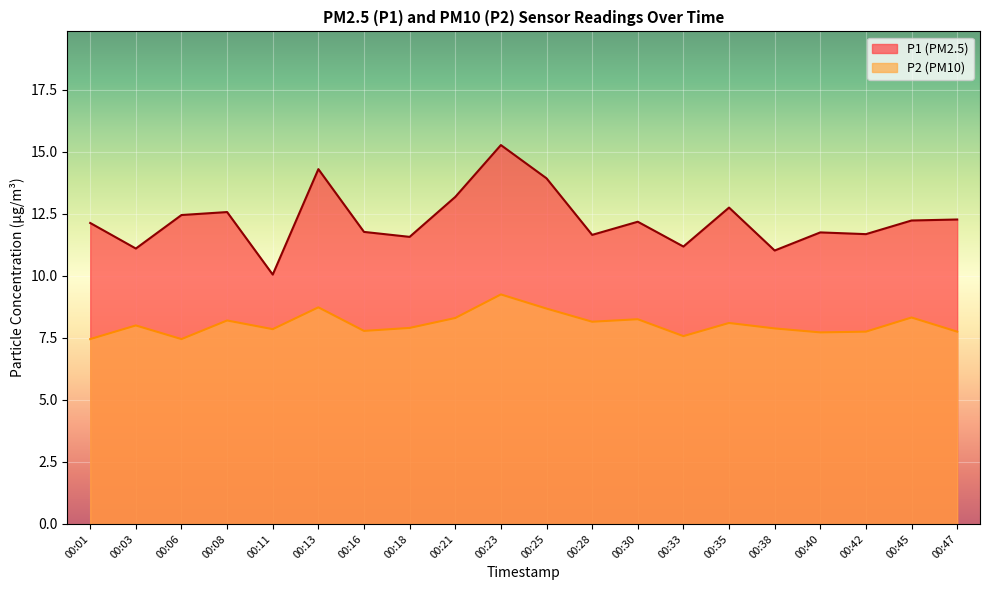

What is the value of the P1 point at the 4th from the left?

12.6